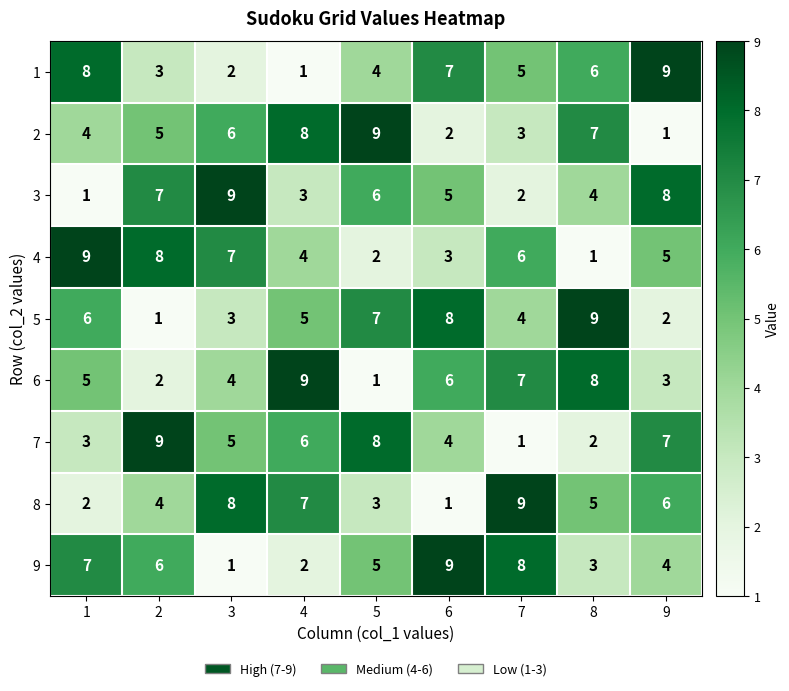

Rank the categories by 1 value from highest to lowest.

9, 1, 6, 8, 7, 5, 2, 3, 4